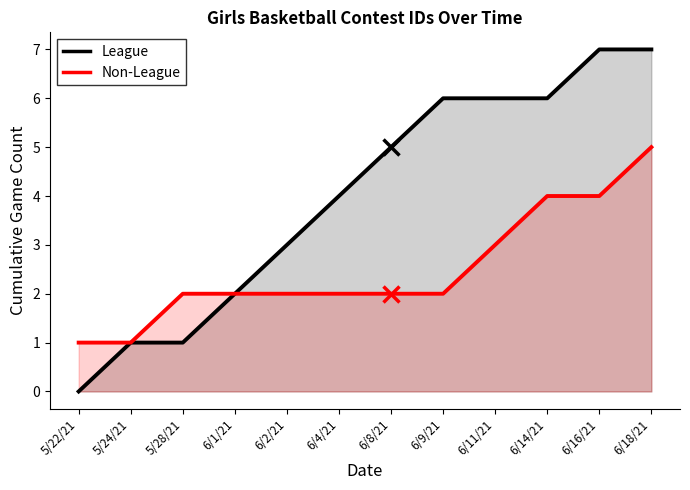

Which series changed the most between 6/1/21 and 6/14/21?

League